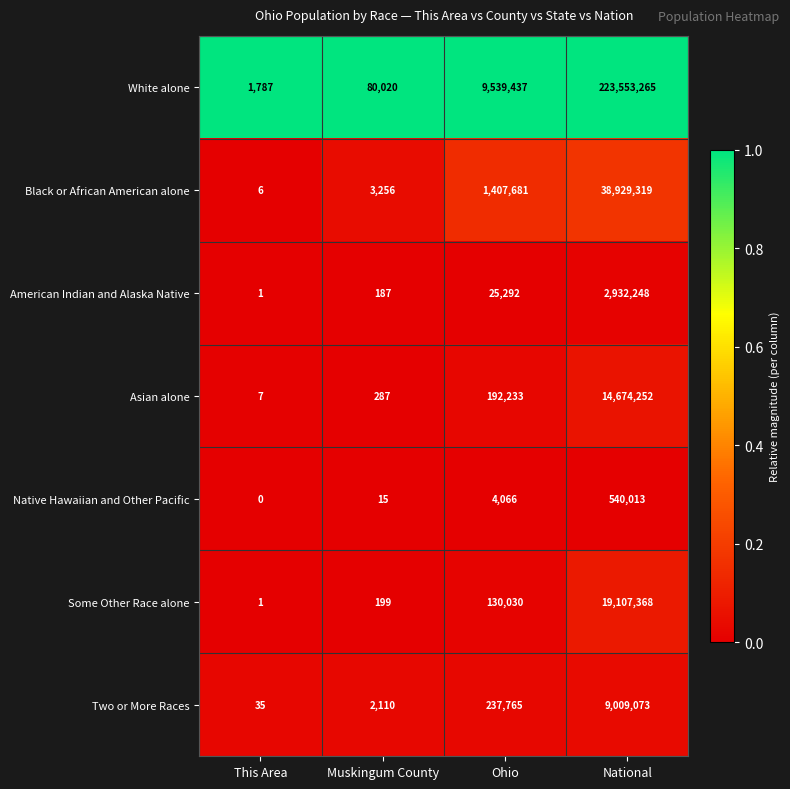

How many distinct data groups are displayed?

7